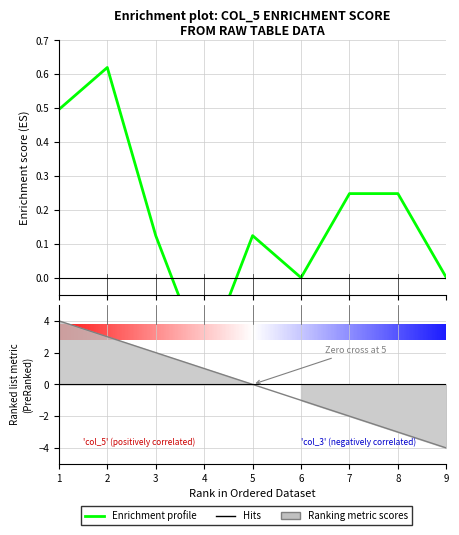

Which category has the lowest value across all series?

4